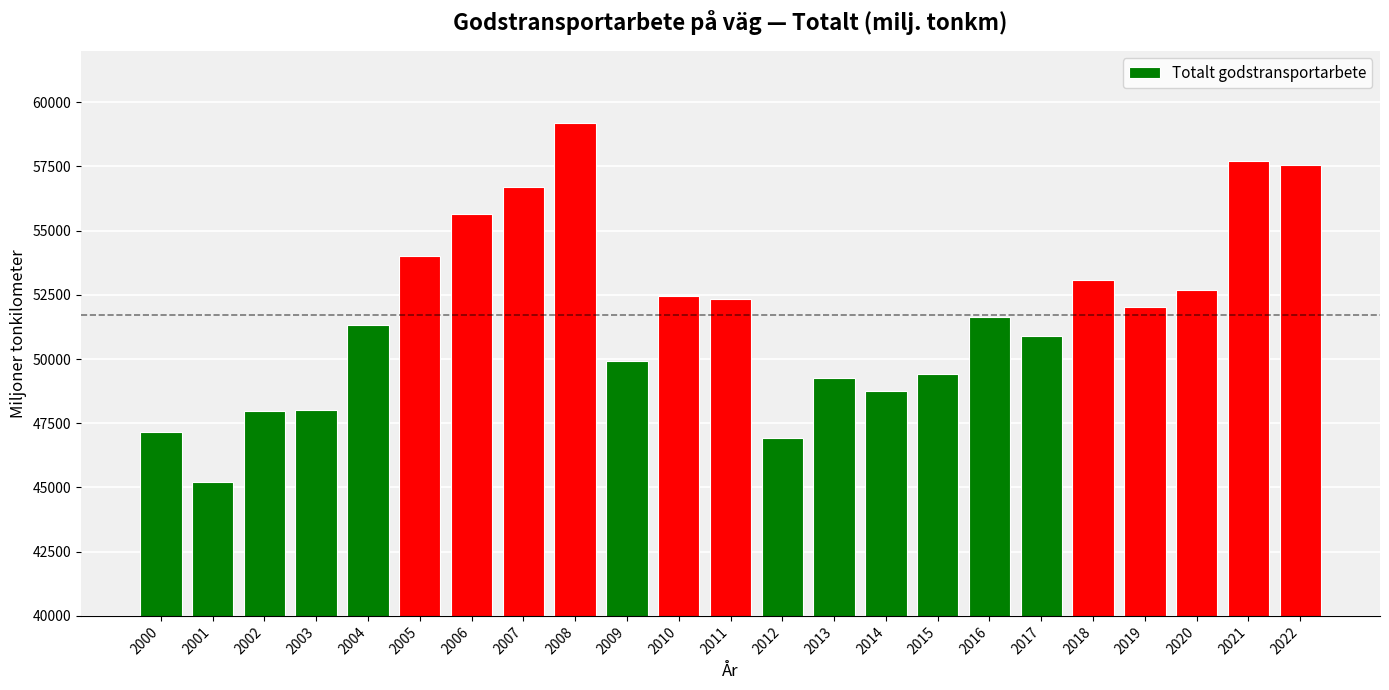

What is the change in value from 2012 to 2015?

+2456.1